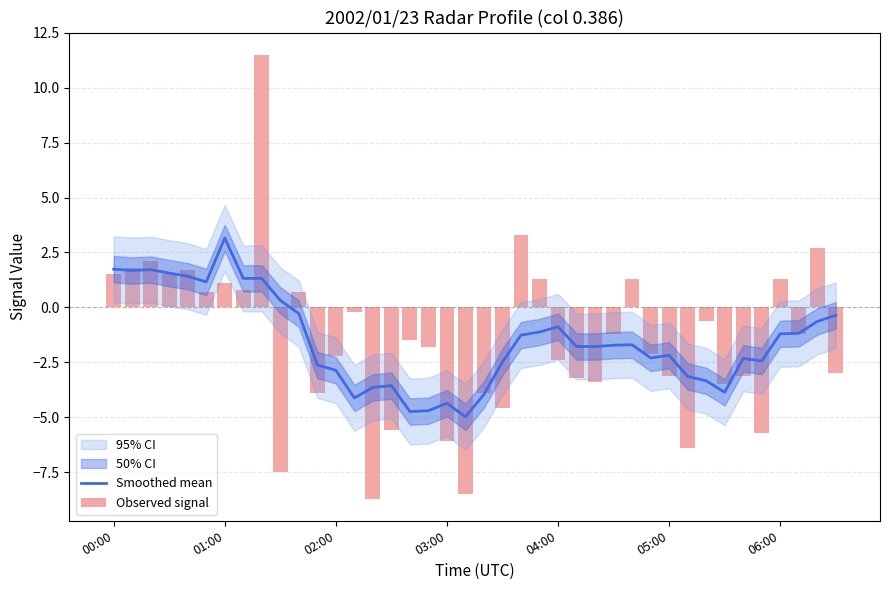

What is the sum of all Smoothed mean values?

-60.1